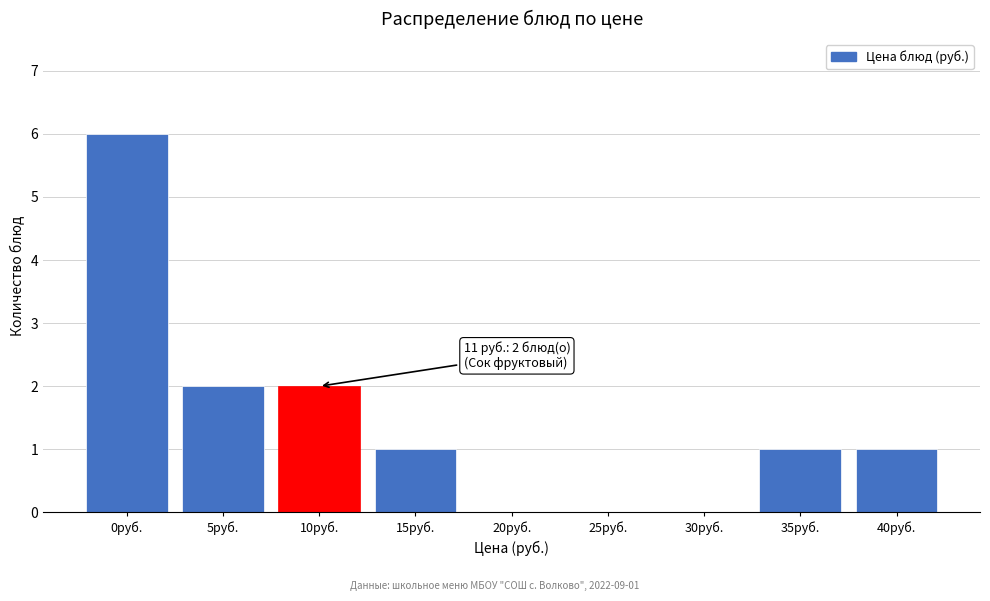

Reading left to right, transcribe all the data shown in this chart.

0руб.=6	5руб.=2	10руб.=2	15руб.=1	20руб.=0	25руб.=0	30руб.=0	35руб.=1	40руб.=1